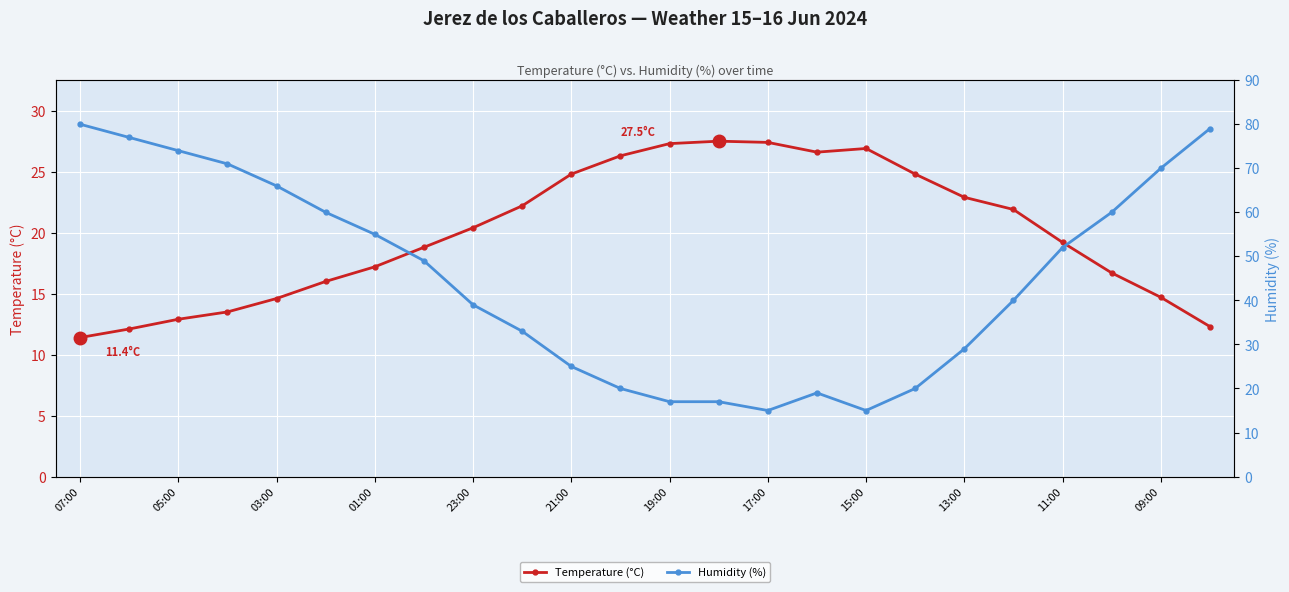

Which series has the largest range (max minus min)?

Humidity (%)